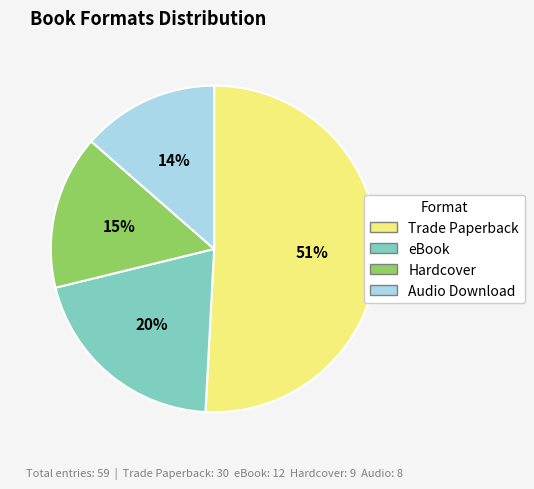

To the nearest percent, what is the average slice percentage?

25%